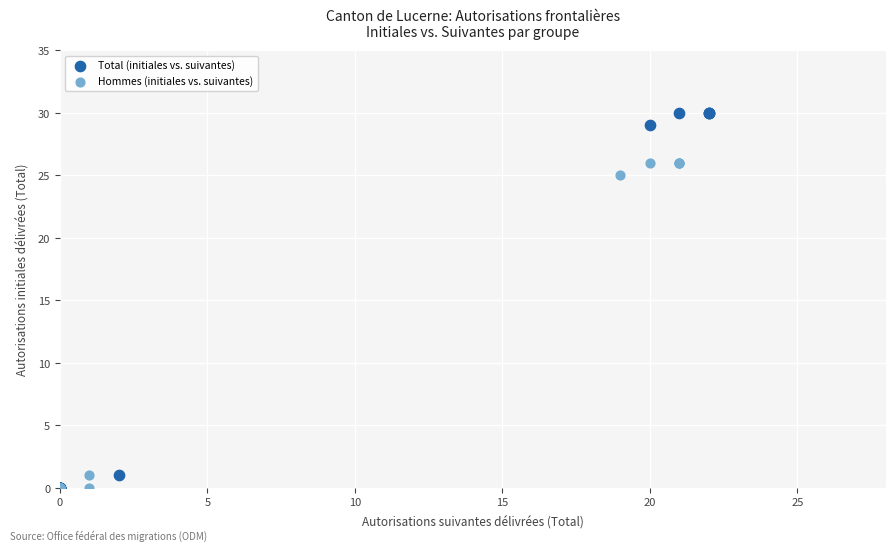

Which series has the largest Y range (max minus min)?

Total (initiales vs. suivantes)